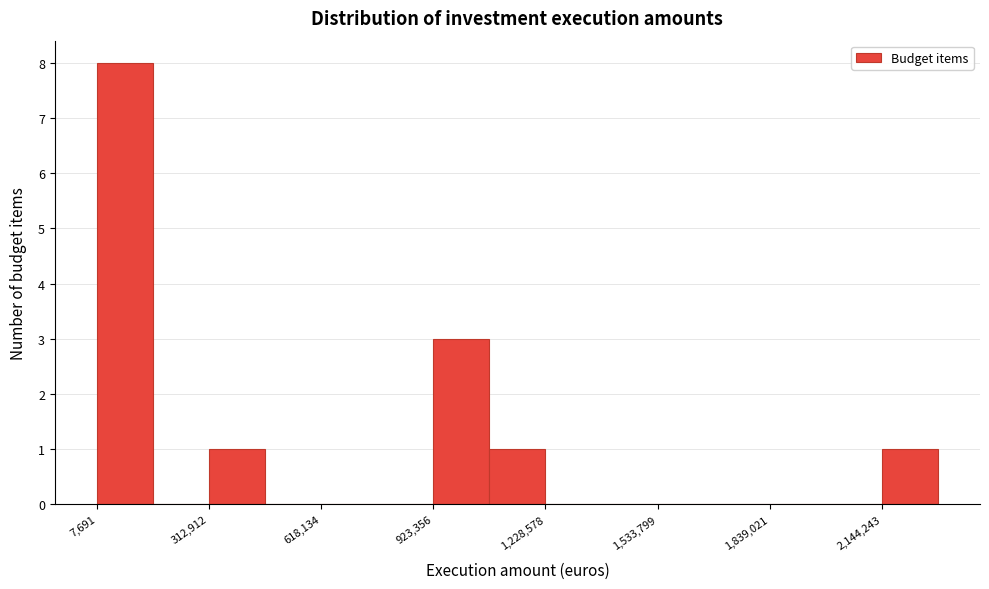

Read against the x-axis, roughly where is the centre of the tallest bar?

100000